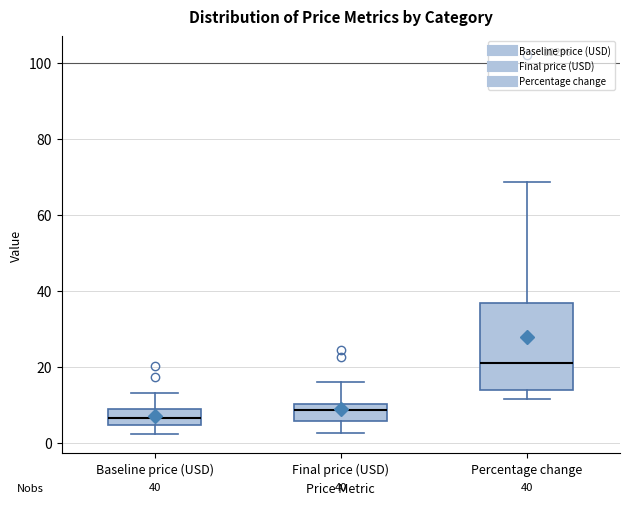

Which box's median line is the lowest?

Baseline price (USD)